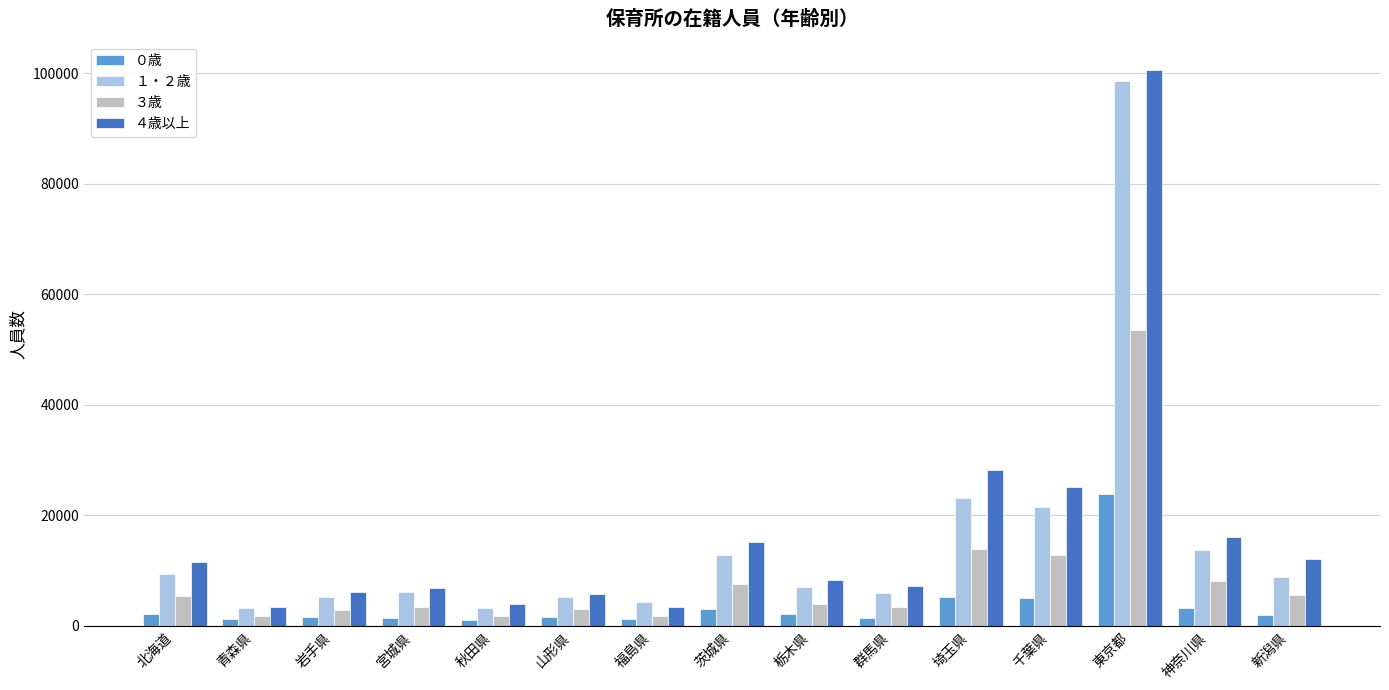

What is the total value across all series at 栃木県?

21482